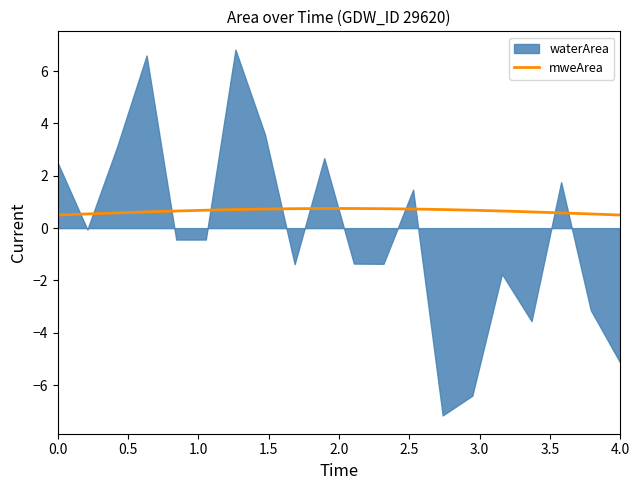

What is the maximum value for mweArea?

0.7